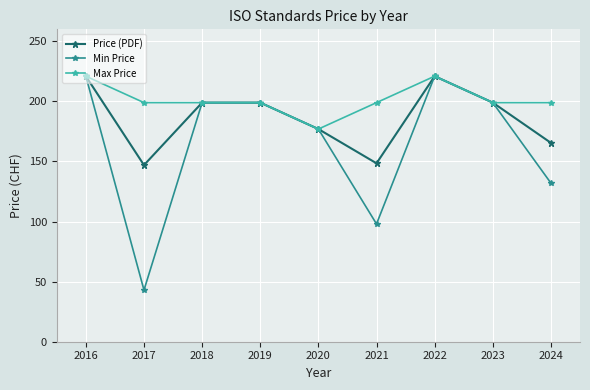

In Min Price, how many points are lower than both neighbors (excluding endpoints)?

2